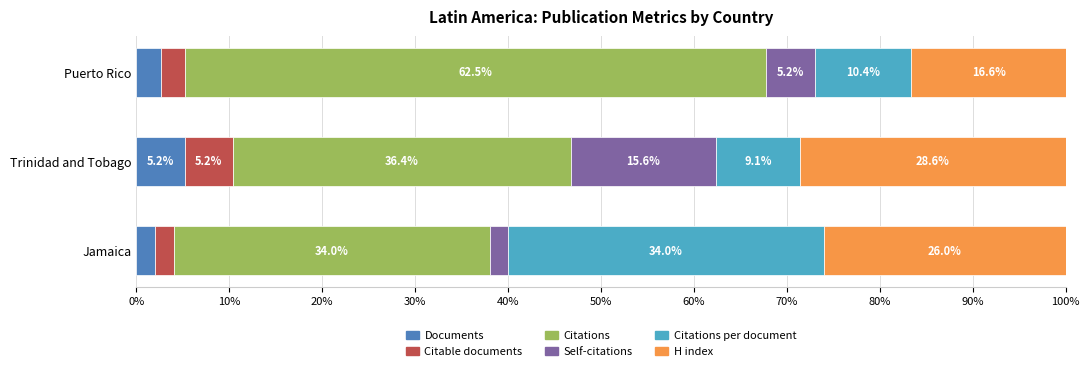

At which label does Documents reach its minimum?

Jamaica